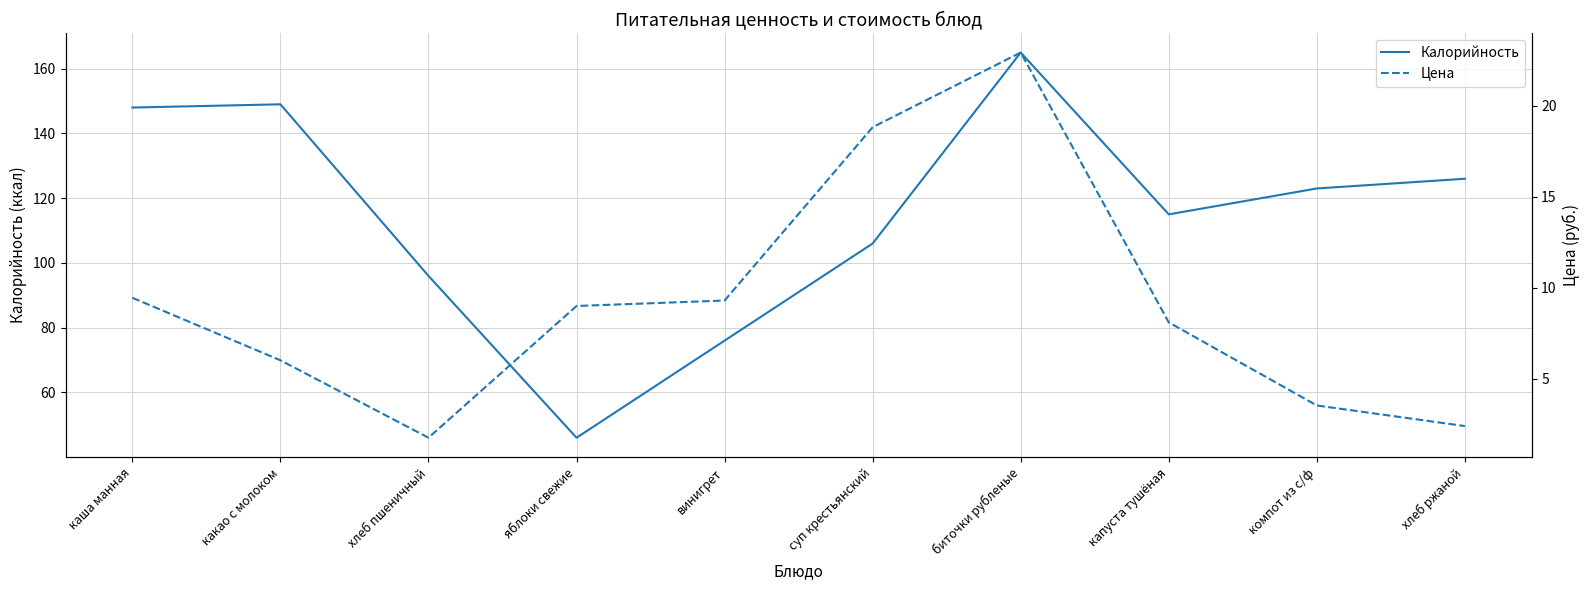

At хлеб ржаной, list the series in order from largest to smallest.

Калорийность, Цена